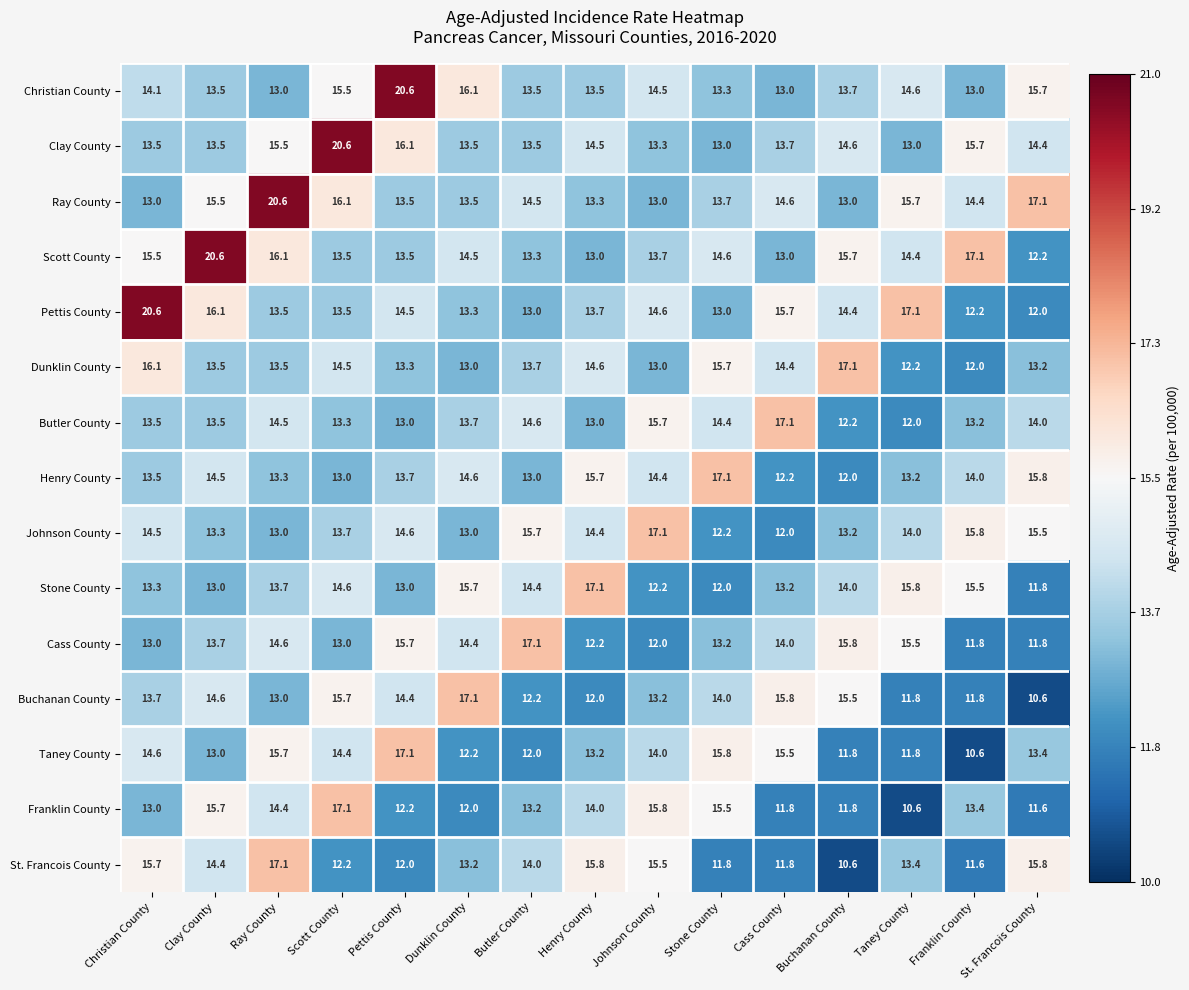

How many categories are shown in the chart?

15